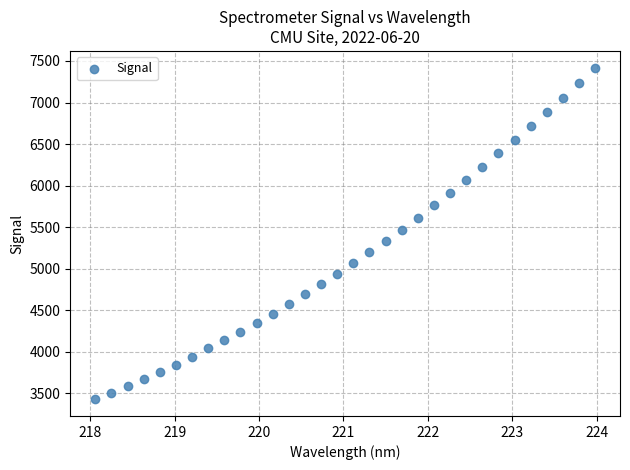

What is the range of X values (max minus min)?

5.9